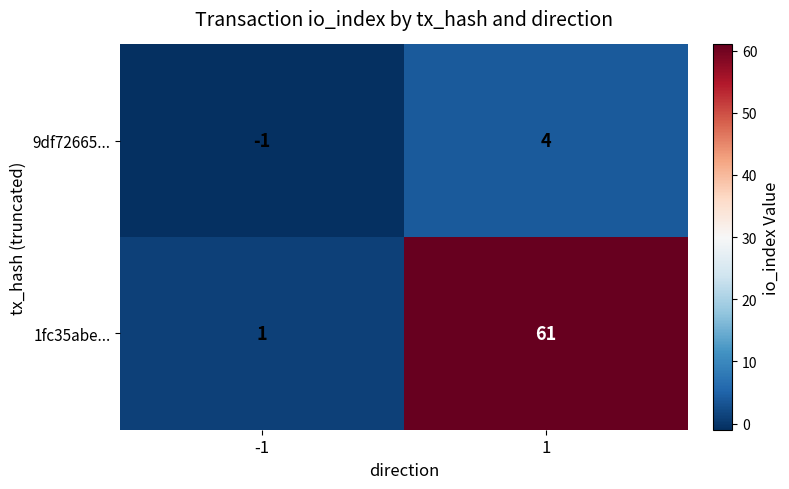

Rank the series at -1 from highest to lowest value.

1fc35abe..., 9df72665...